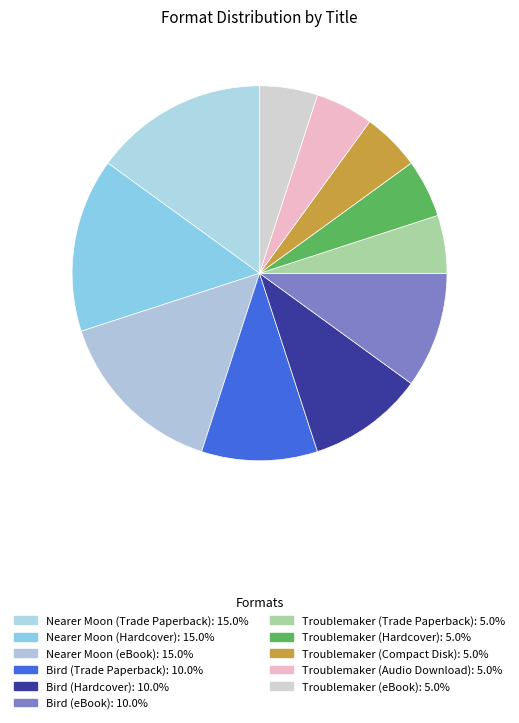

Which slice is the smallest?

Troublemaker (Trade Paperback)